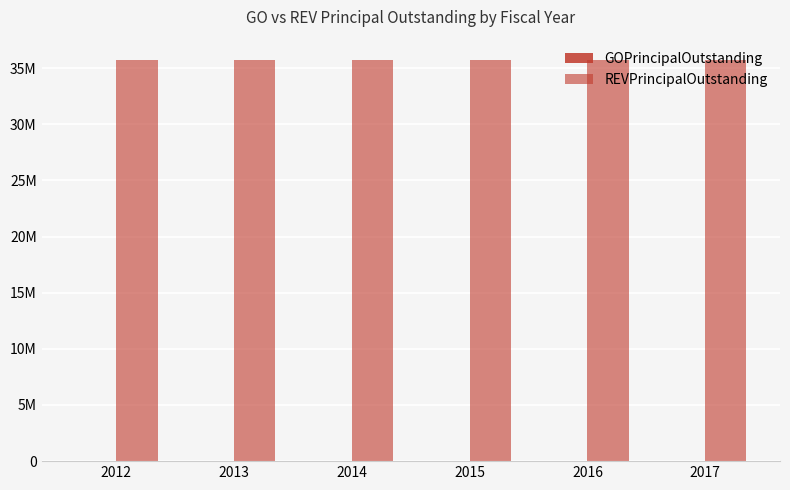

Rank the series at 2017 from highest to lowest value.

REVPrincipalOutstanding, GOPrincipalOutstanding